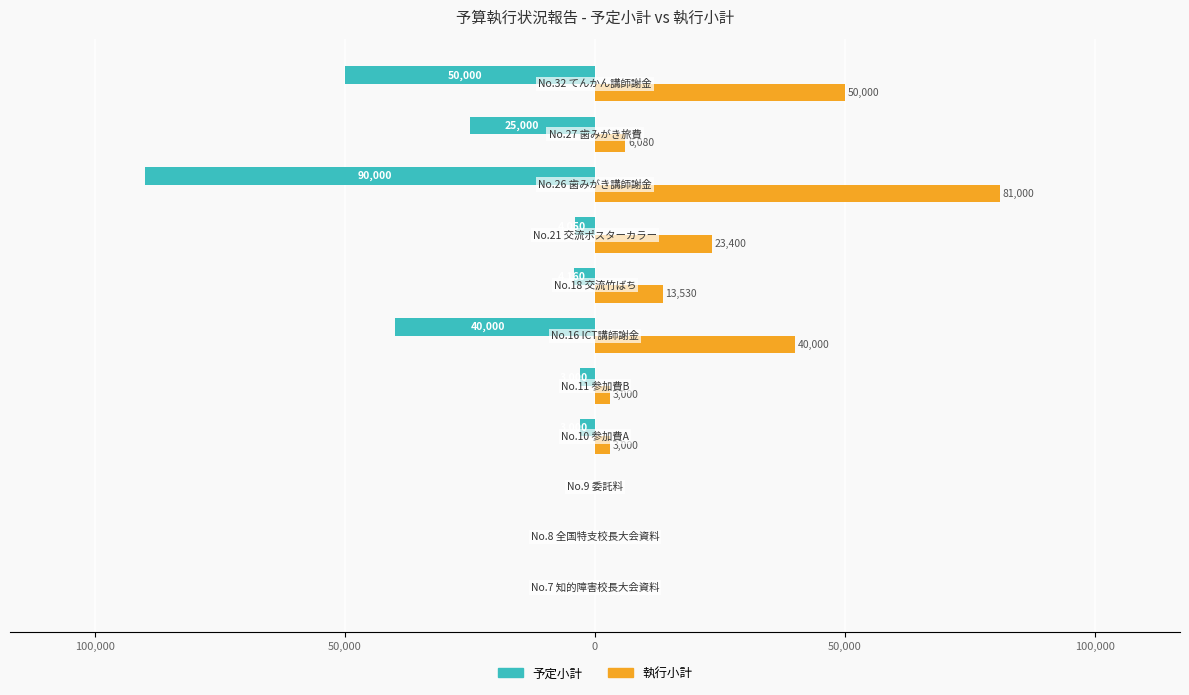

What are all the series names shown in the legend?

予定小計, 執行小計